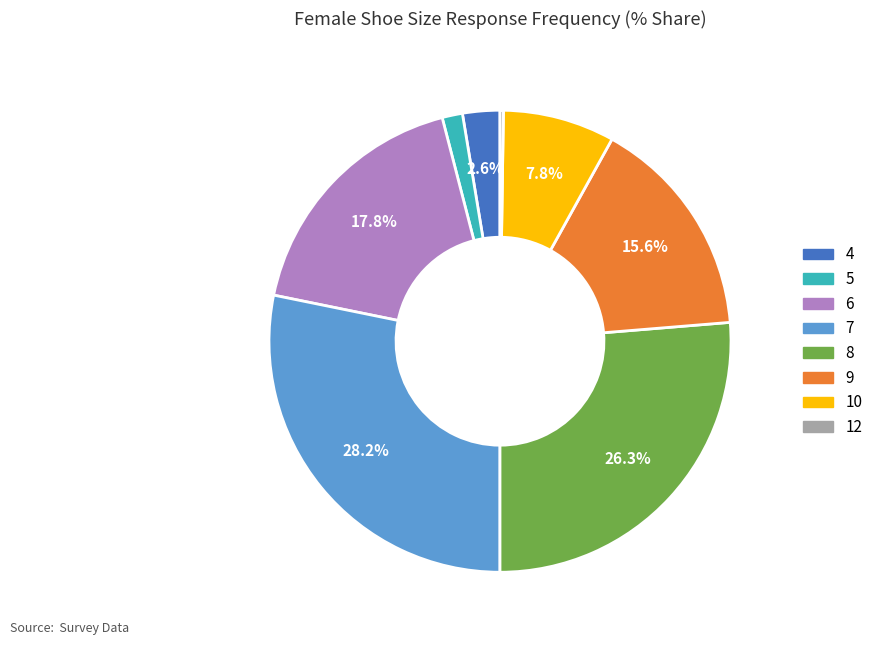

Does any single category account for the majority?

No